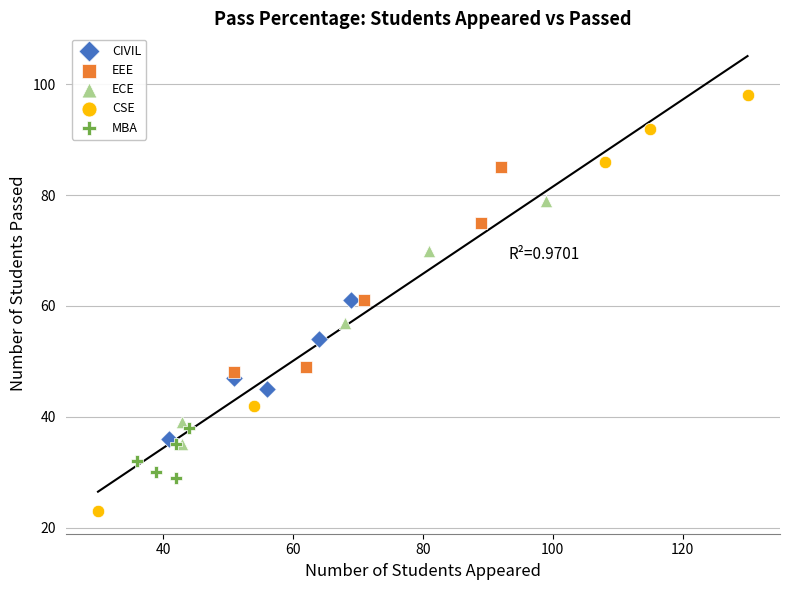

Which series has the largest Y range (max minus min)?

CSE